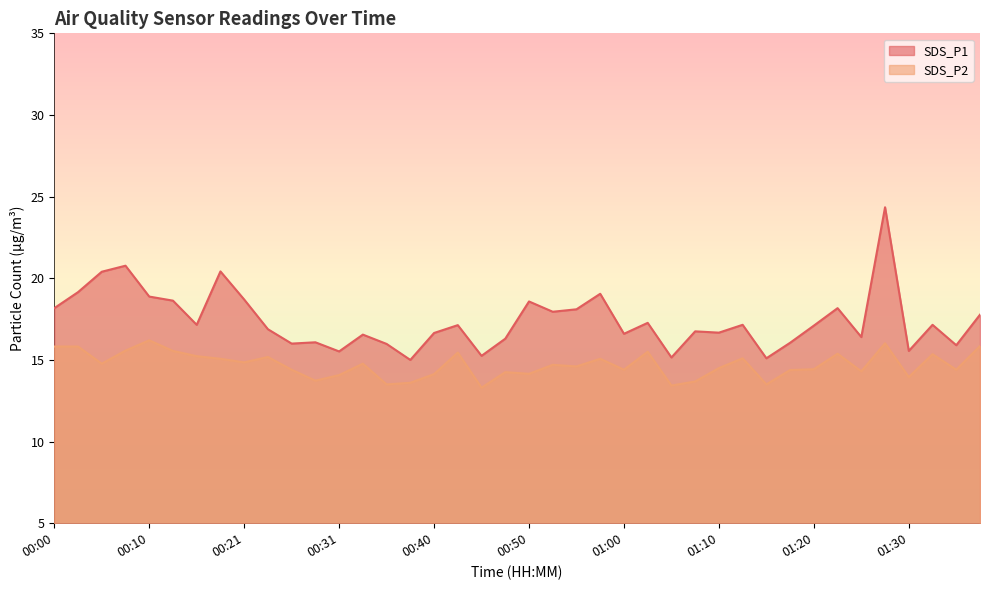

Does the chart have visible grid lines?

No